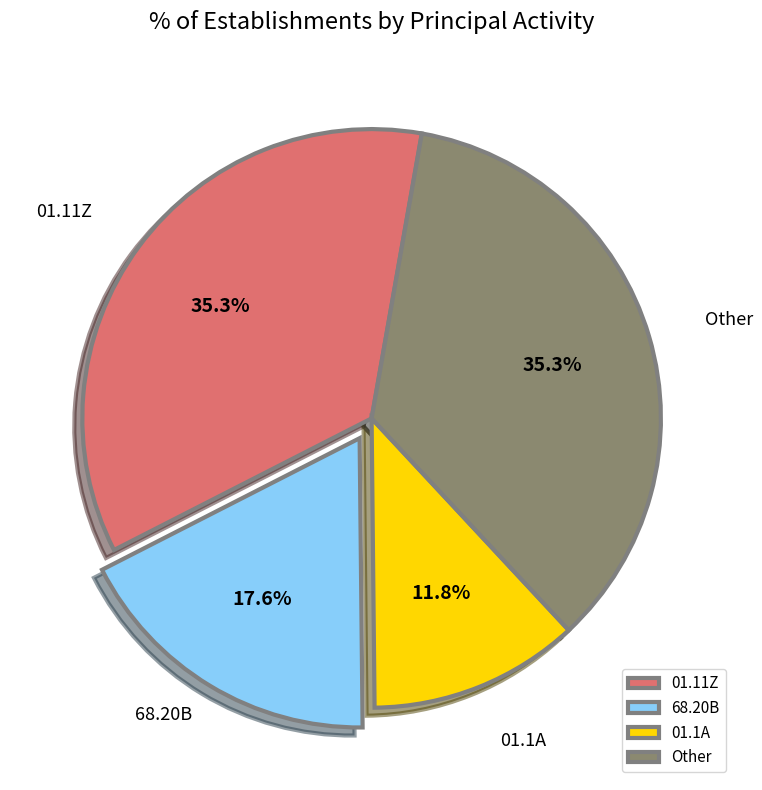

Is there a majority slice in this chart?

No